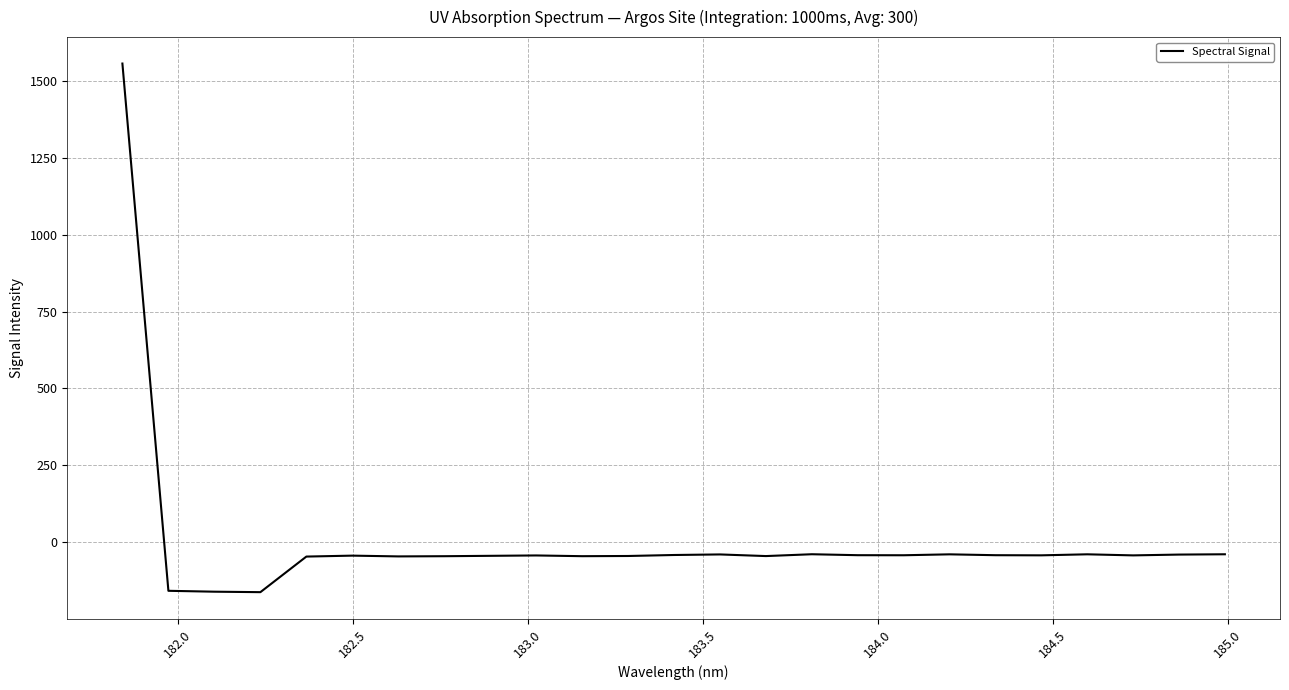

What is the difference between the maximum and minimum values?

1721.8